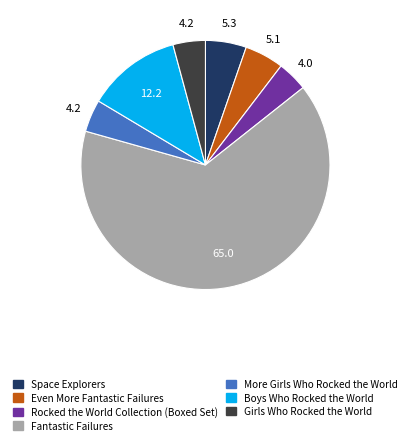

How many slices are in this pie chart?

7